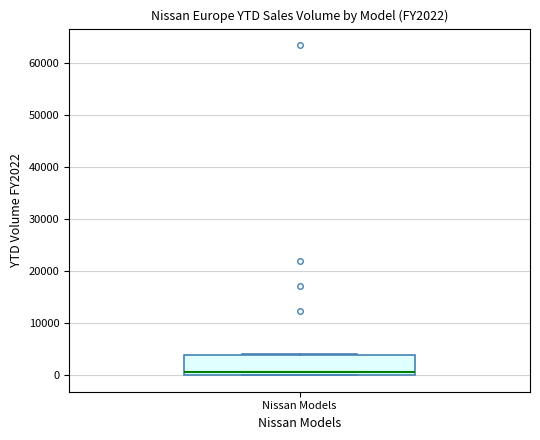

Read this box plot against the y-axis: the position of the median line, the range covered by the box, and the ends of both whiskers. The values are not printed on the chart, so give them approximately, as read against the axis.

median 1000, box 0 to 4000, whiskers 0 to 4000